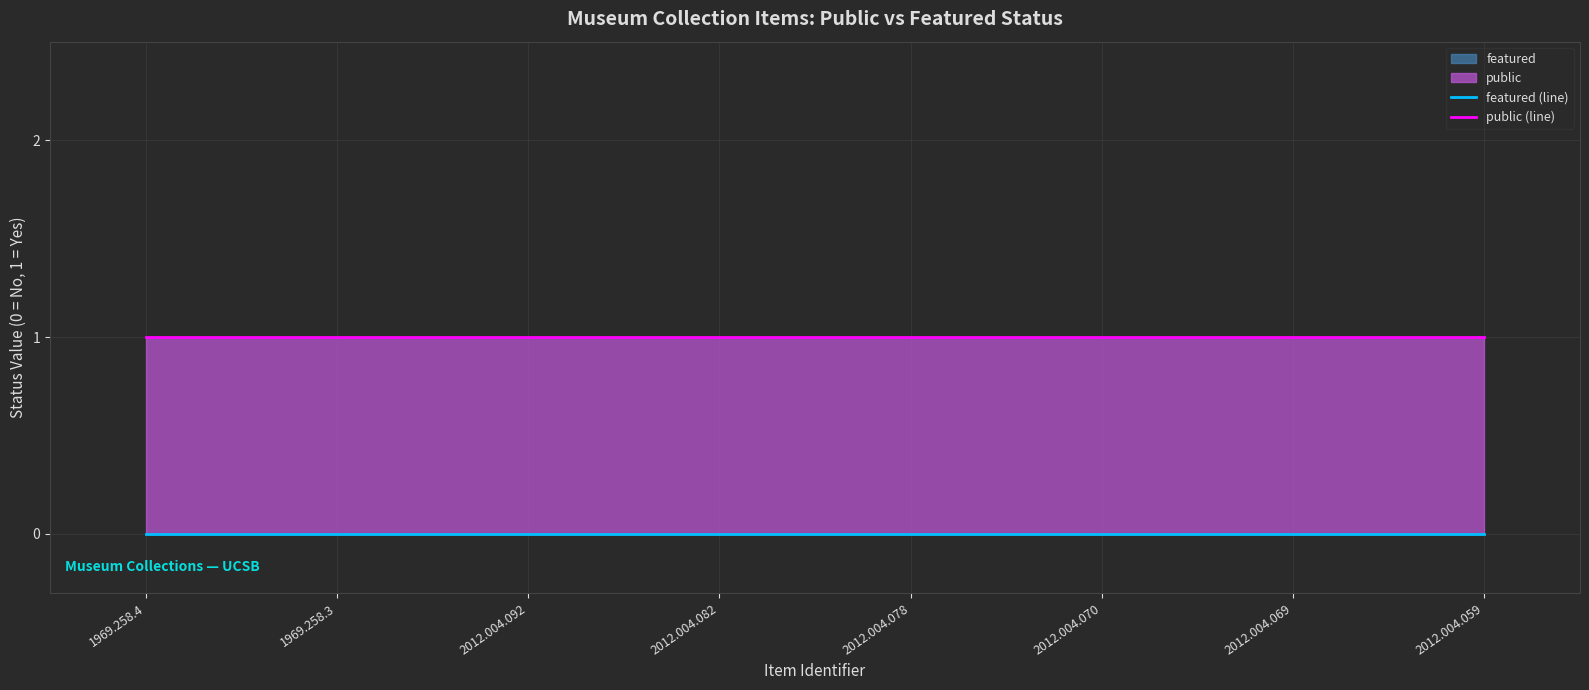

What position from the left is 2012.004.078?

5